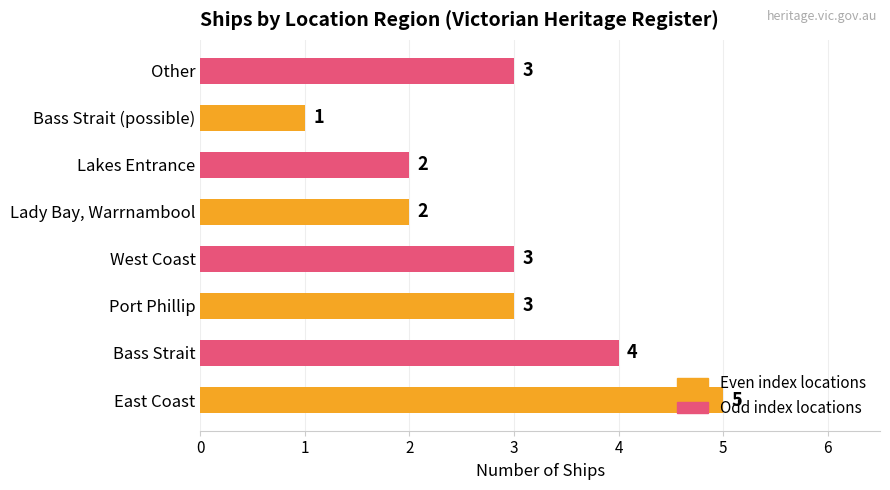

What is the sum of the values at Port Phillip and Lakes Entrance?

5